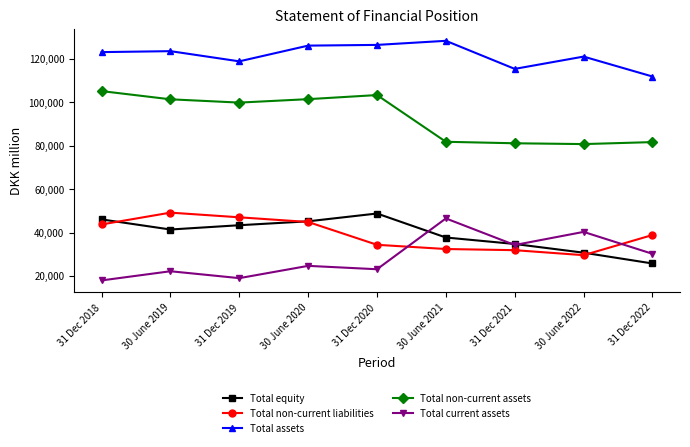

True or false: Total equity and Total non-current assets cross at least once.

False